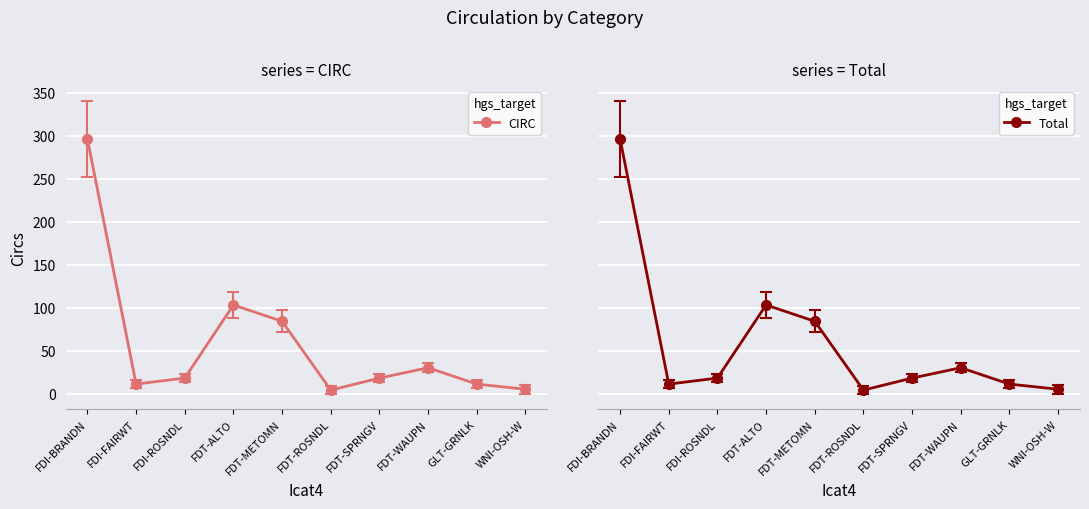

How many series are shown in this chart?

2